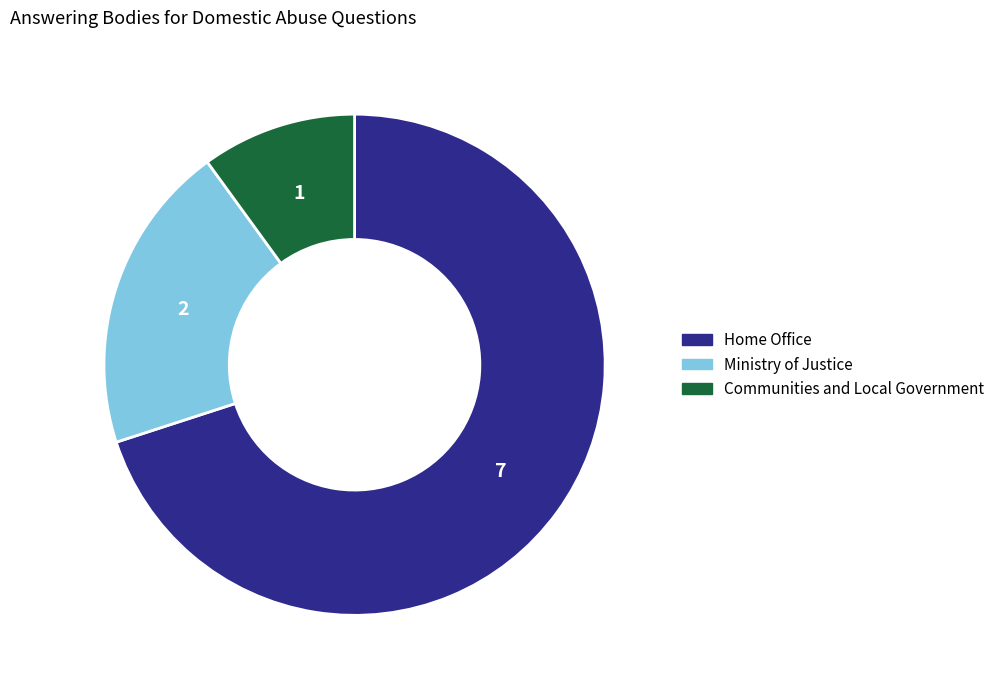

Count the number of slices in the pie.

3